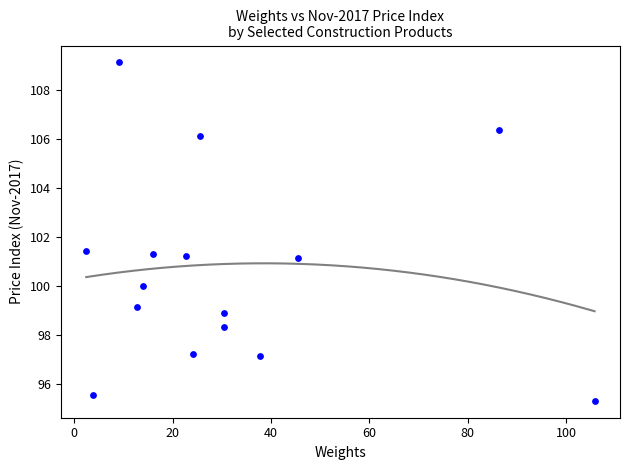

What is the range of X values (max minus min)?

103.3